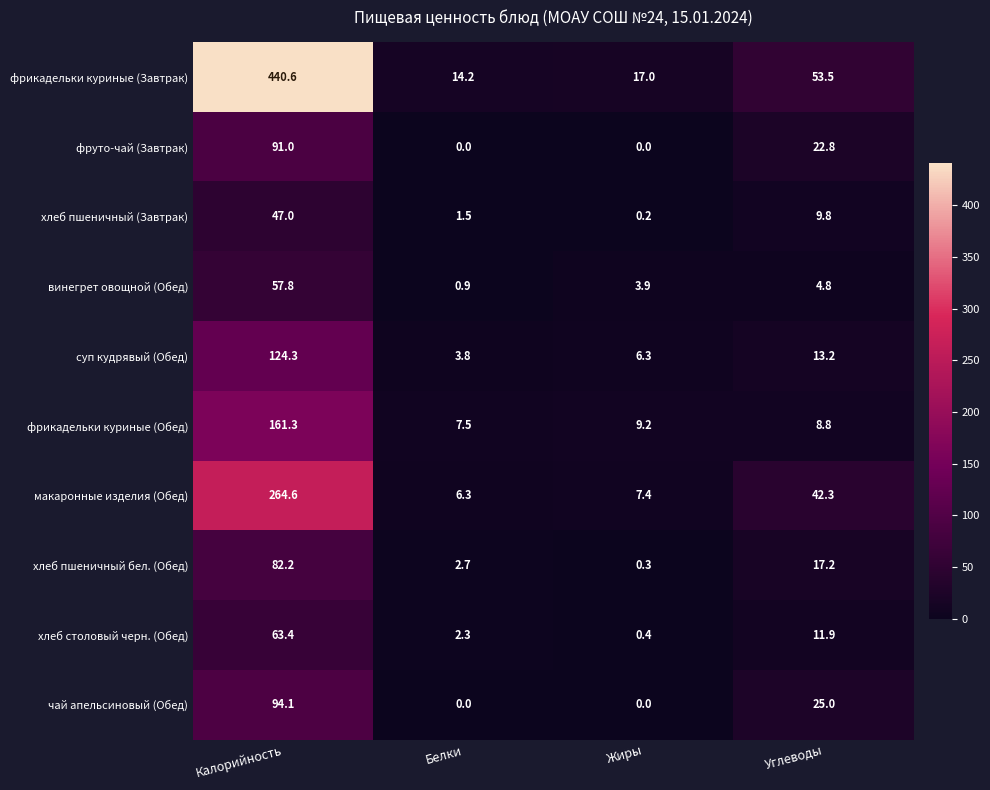

The value of хлеб пшеничный (Завтрак) at Углеводы is 14.6. True or false?

False